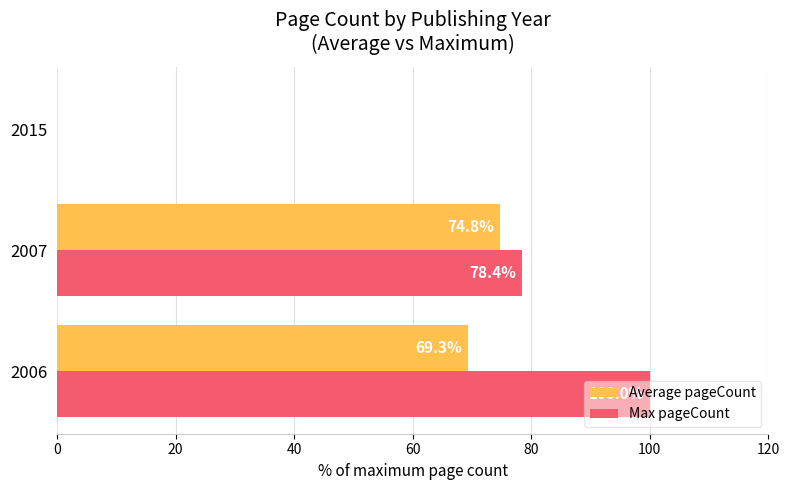

What is the sum of the Max pageCount values at 2007 and 2015?

78.4